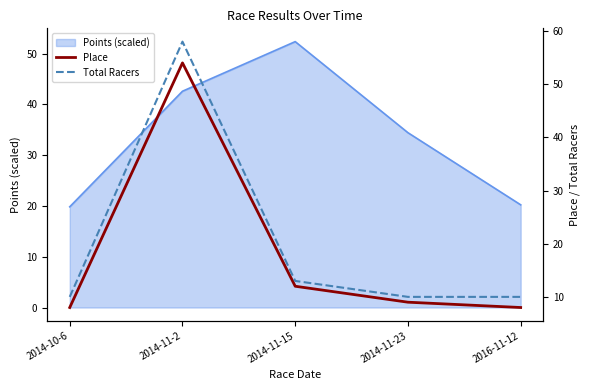

What is the highest value of the Points (scaled) series?

52.3